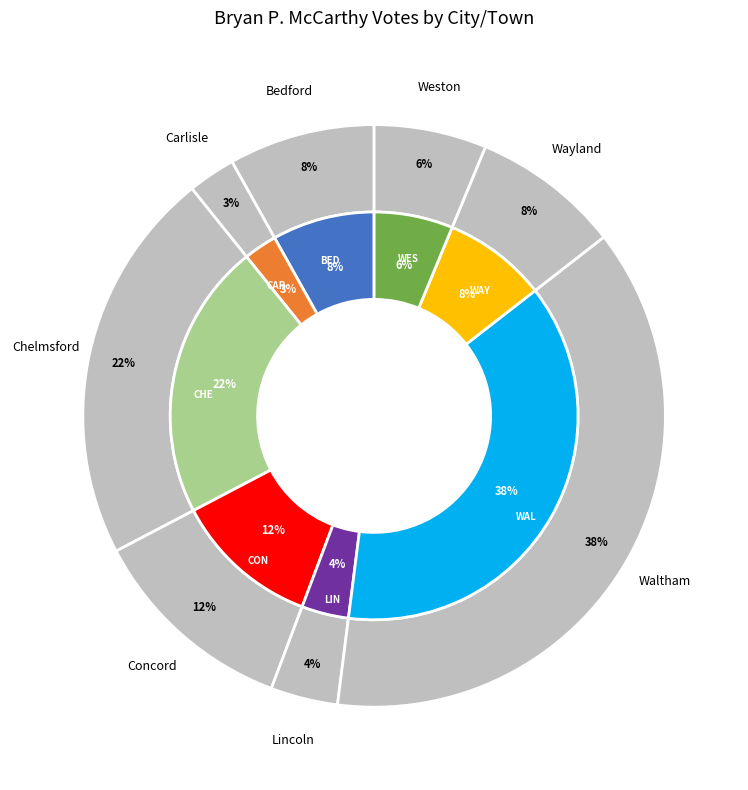

Approximately how many times larger is the value at Weston compared to Concord?

0.5